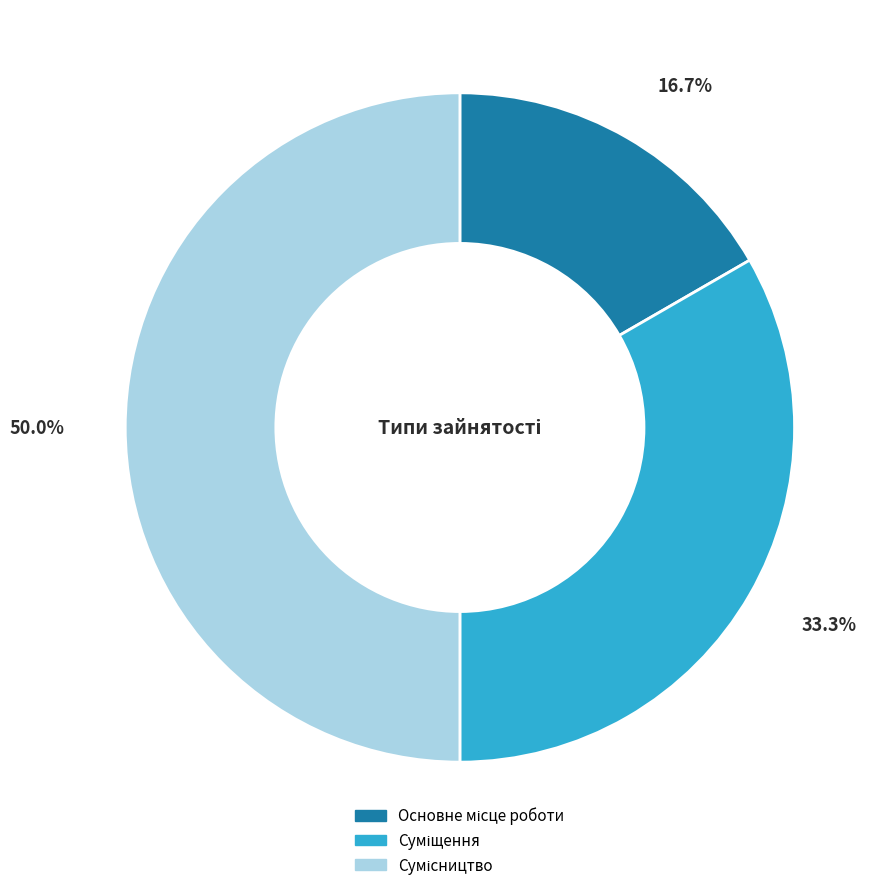

Count the number of slices in the pie.

3